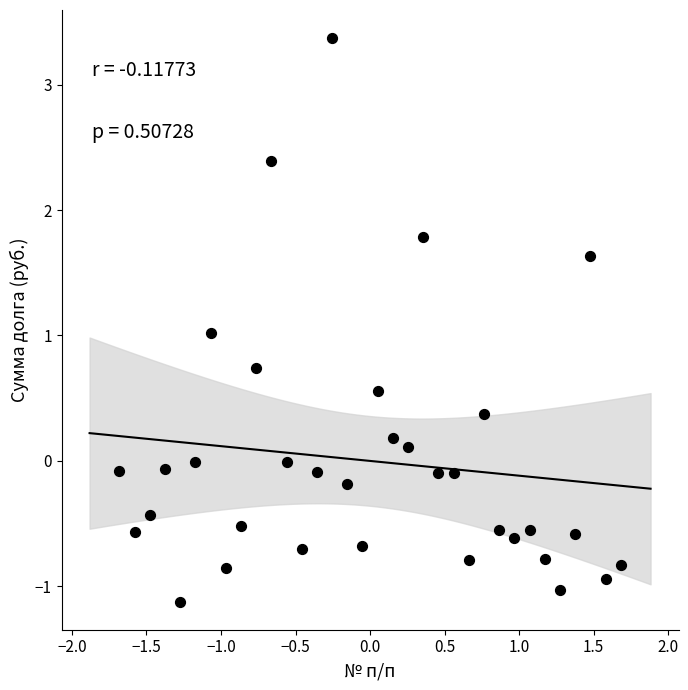

What is the range of X values (max minus min)?

3.4